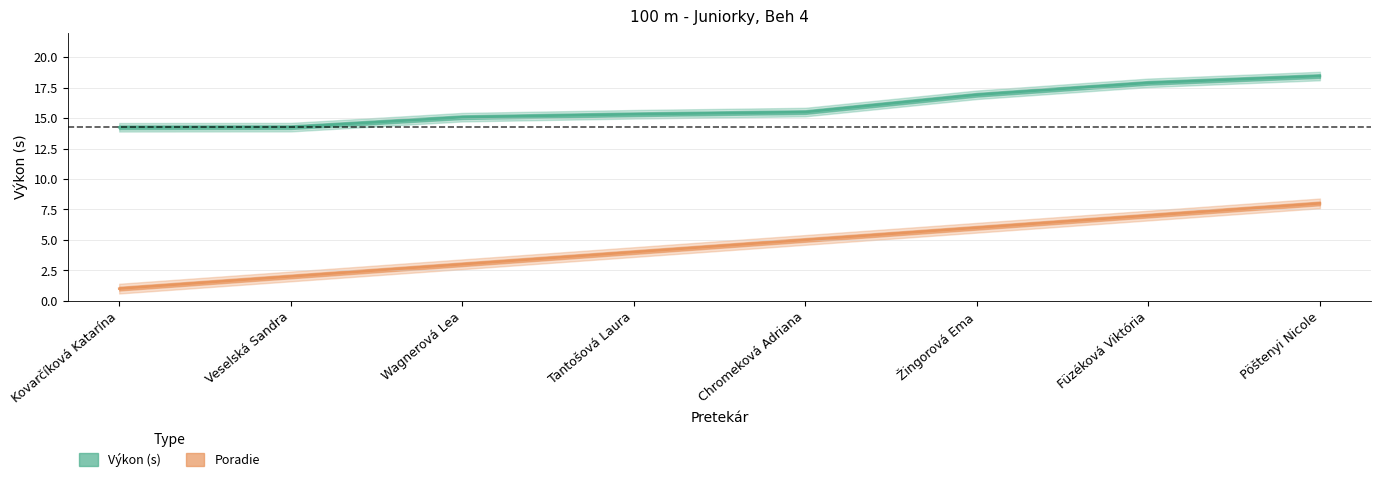

How many distinct data groups are displayed?

2